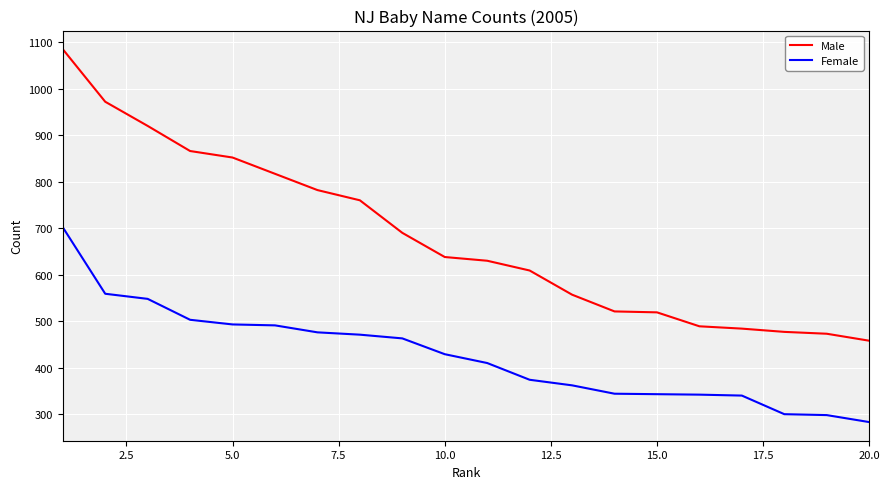

What is the difference between the maximum and minimum values in the Female series?

419